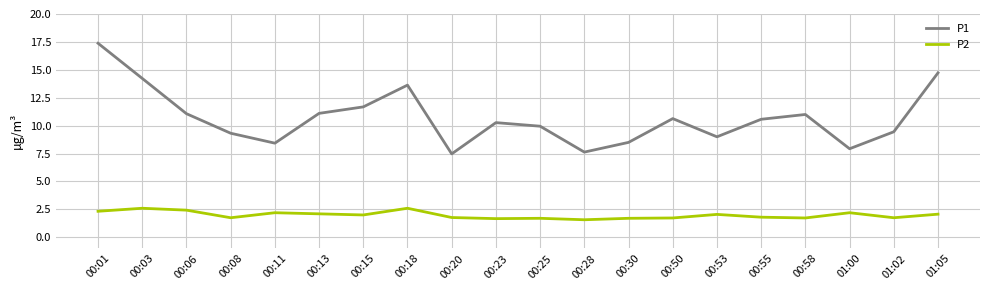

What position from the left is 00:01?

1